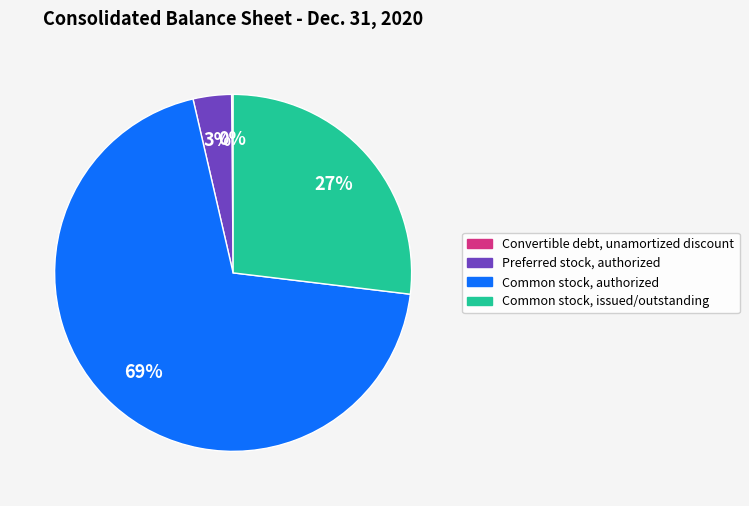

Is the sum of Preferred stock, authorized and Common stock, issued/outstanding greater than half?

No